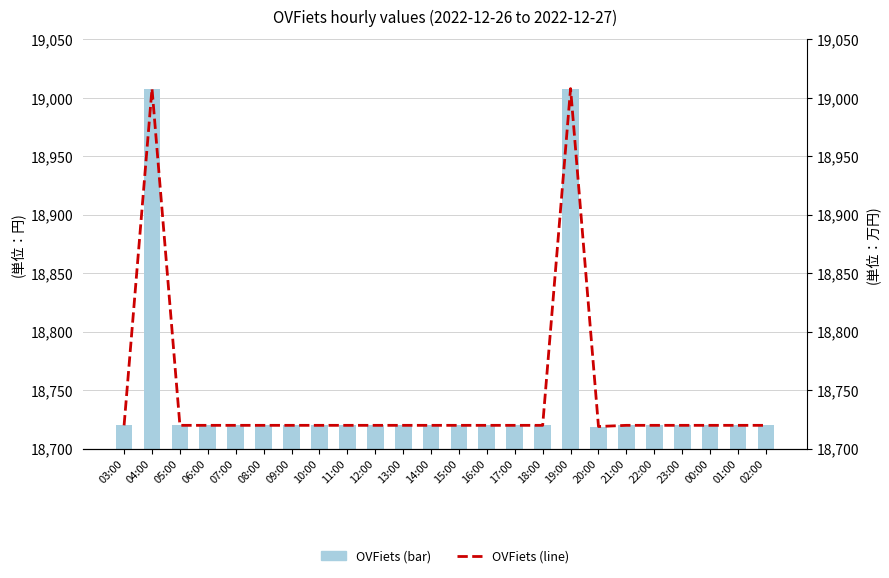

How many series are shown in this chart?

2